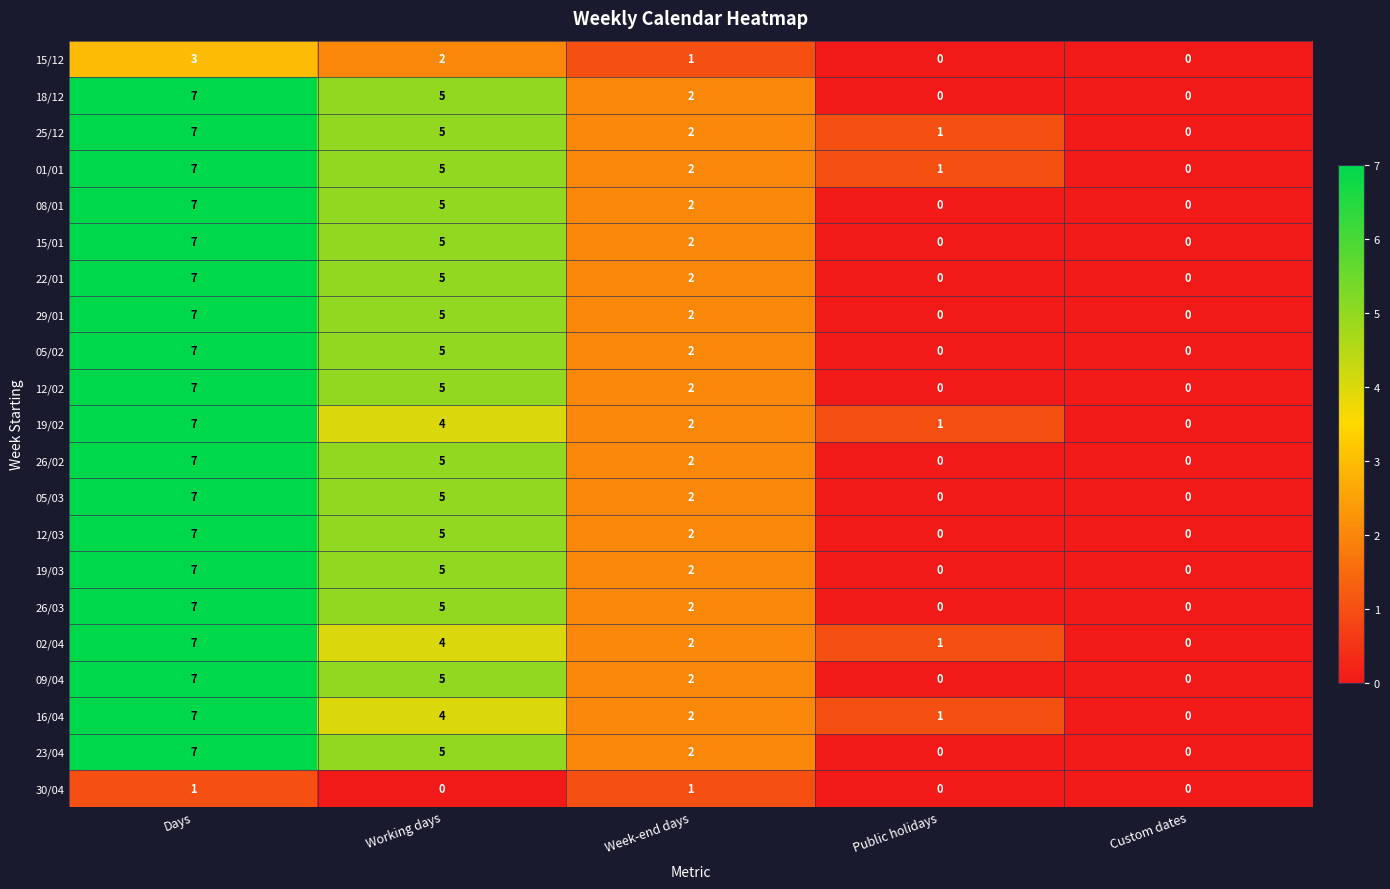

At which category does the chart reach its peak across all series?

Days